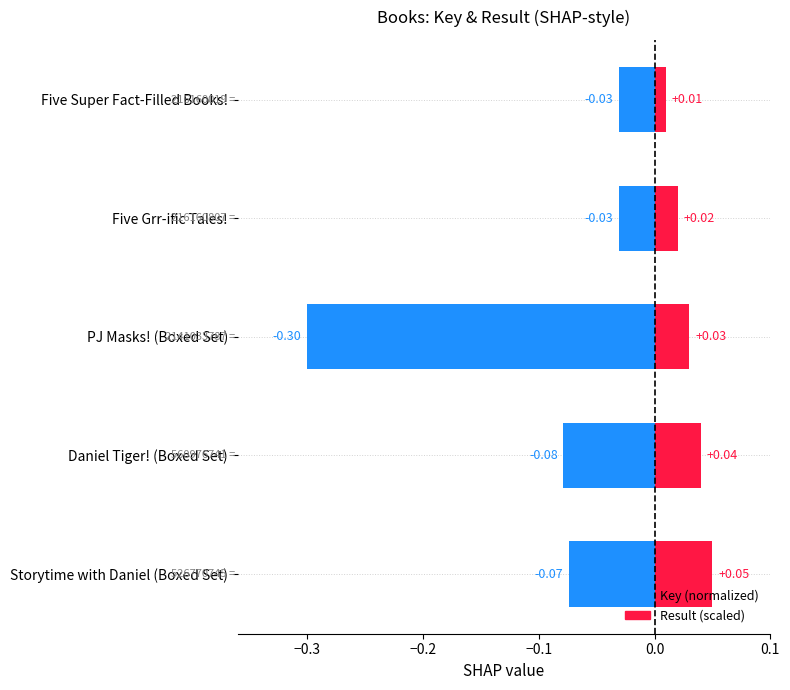

Reading left to right, what are all the values shown in this chart?

Key (normalized): -0.0	-0.0	-0.3	-0.1	-0.1
Result (scaled): 0.0	0.0	0.0	0.0	0.1